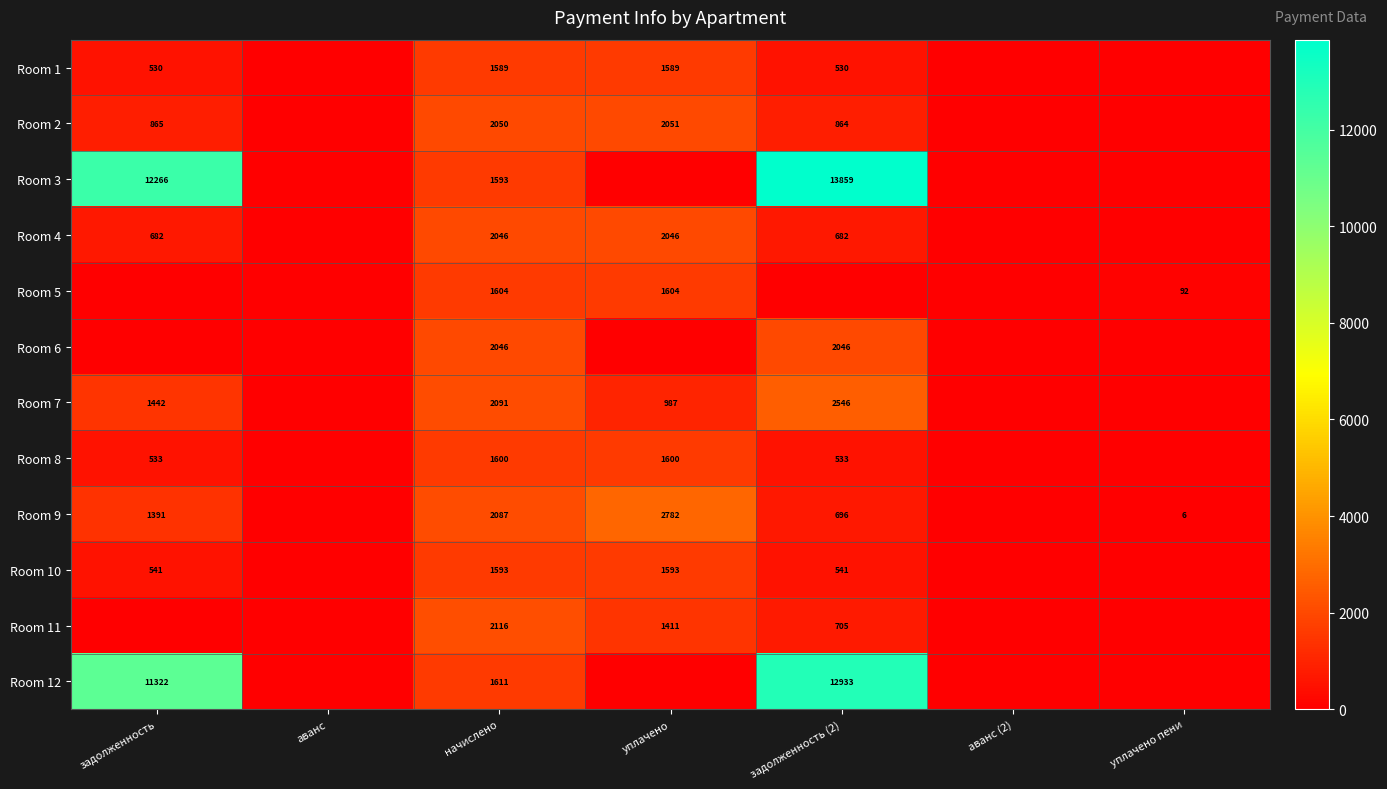

At which category is the sum across all series the highest?

задолженность (2)